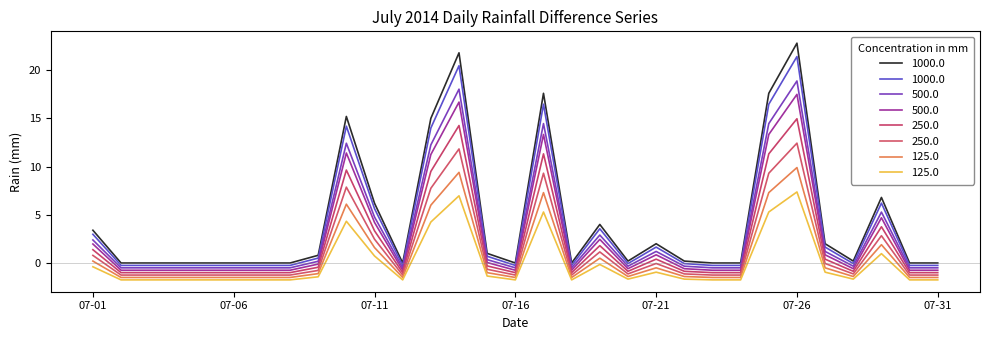

Does the chart display data point markers on the line(s)?

No